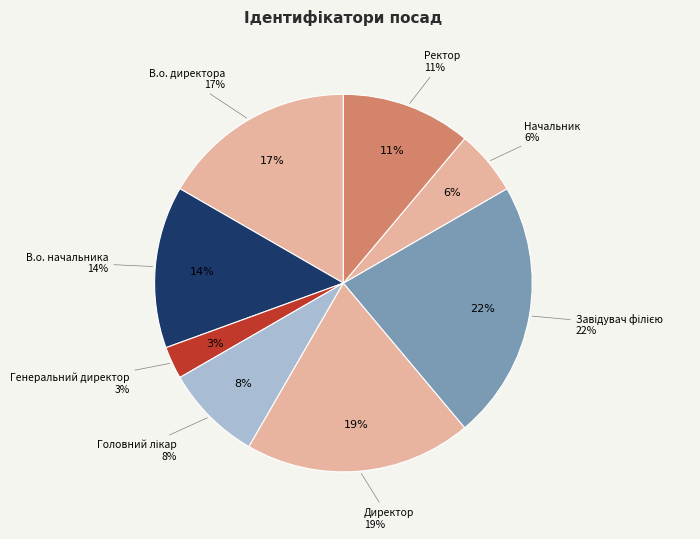

Do Завідувач філією and В.о. директора together represent more than half of the pie?

No